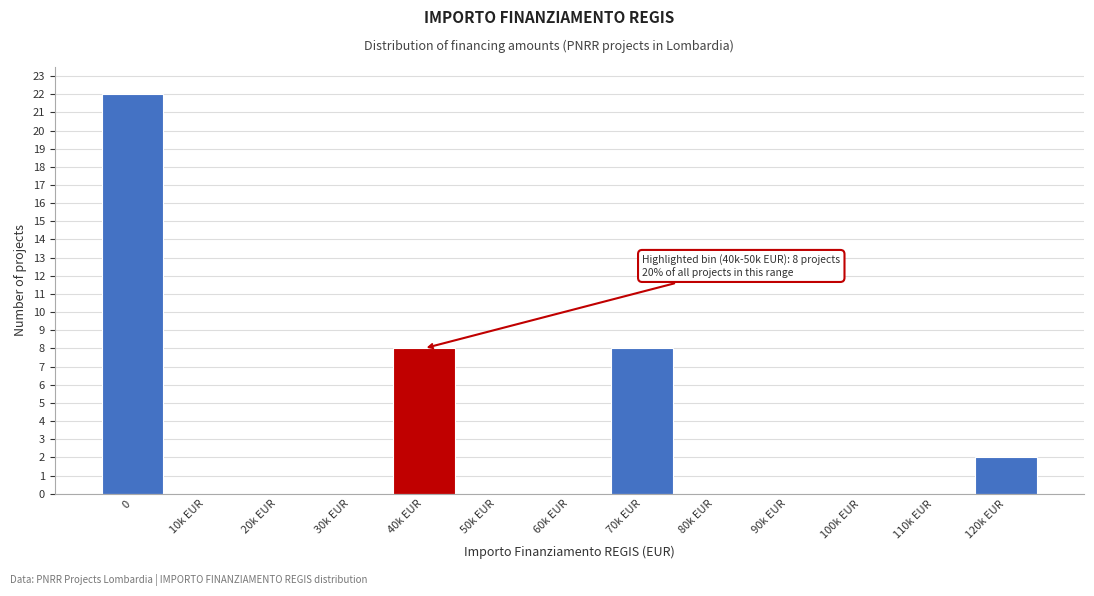

Reading left to right, what are all the values shown in this chart?

0=22	10k EUR=0	20k EUR=0	30k EUR=0	40k EUR=8	50k EUR=0	60k EUR=0	70k EUR=8	80k EUR=0	90k EUR=0	100k EUR=0	110k EUR=0	120k EUR=2